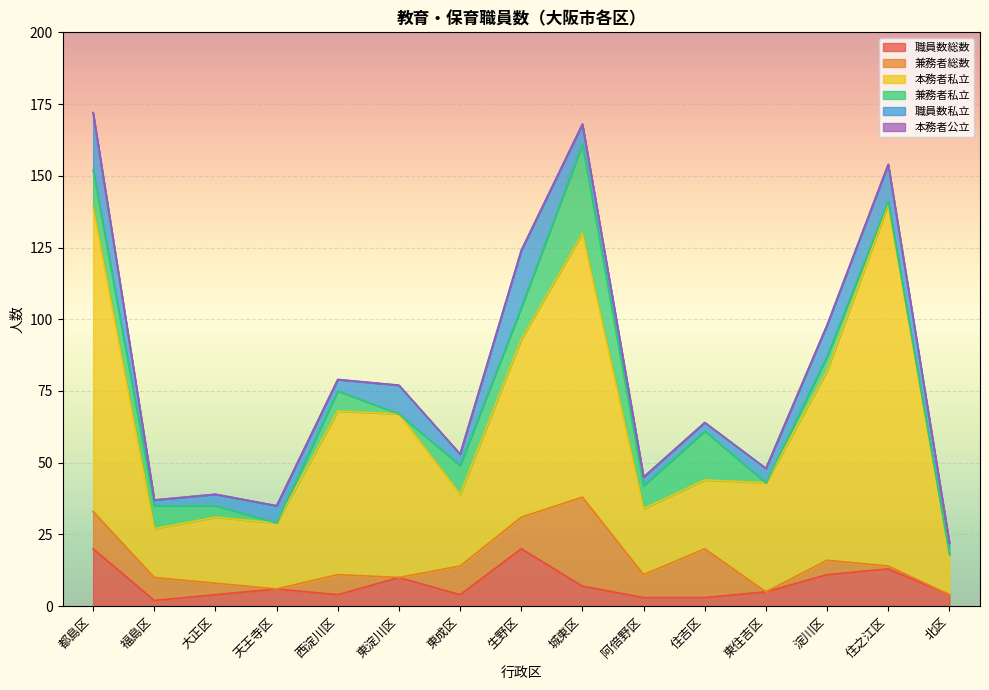

List the labels in order of 職員数総数 value, largest first.

都島区, 生野区, 住之江区, 淀川区, 東淀川区, 城東区, 天王寺区, 東住吉区, 大正区, 西淀川区, 東成区, 北区, 阿倍野区, 住吉区, 福島区